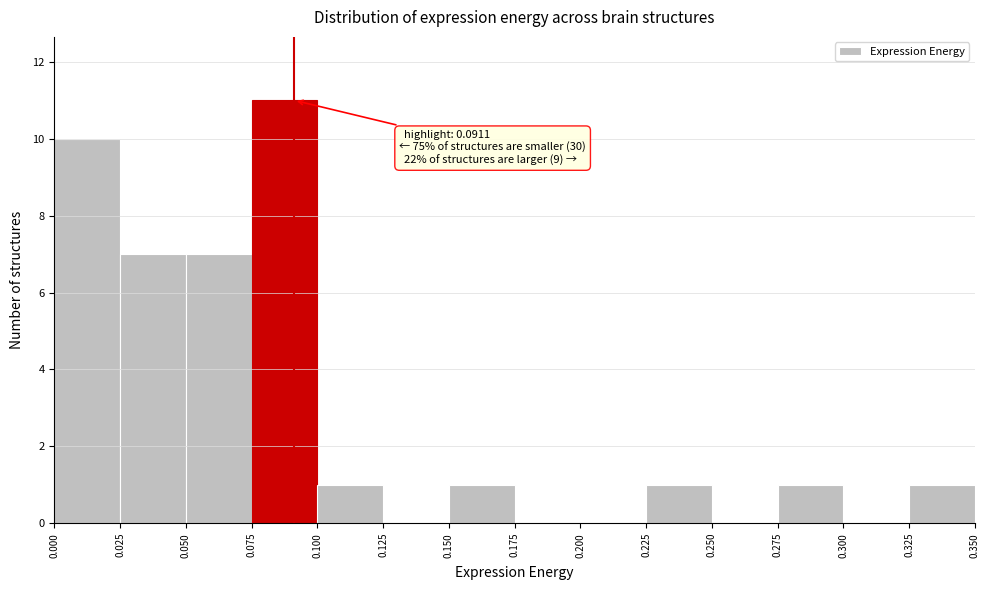

Which range on the x-axis has the tallest bar?

0.075 to 0.100